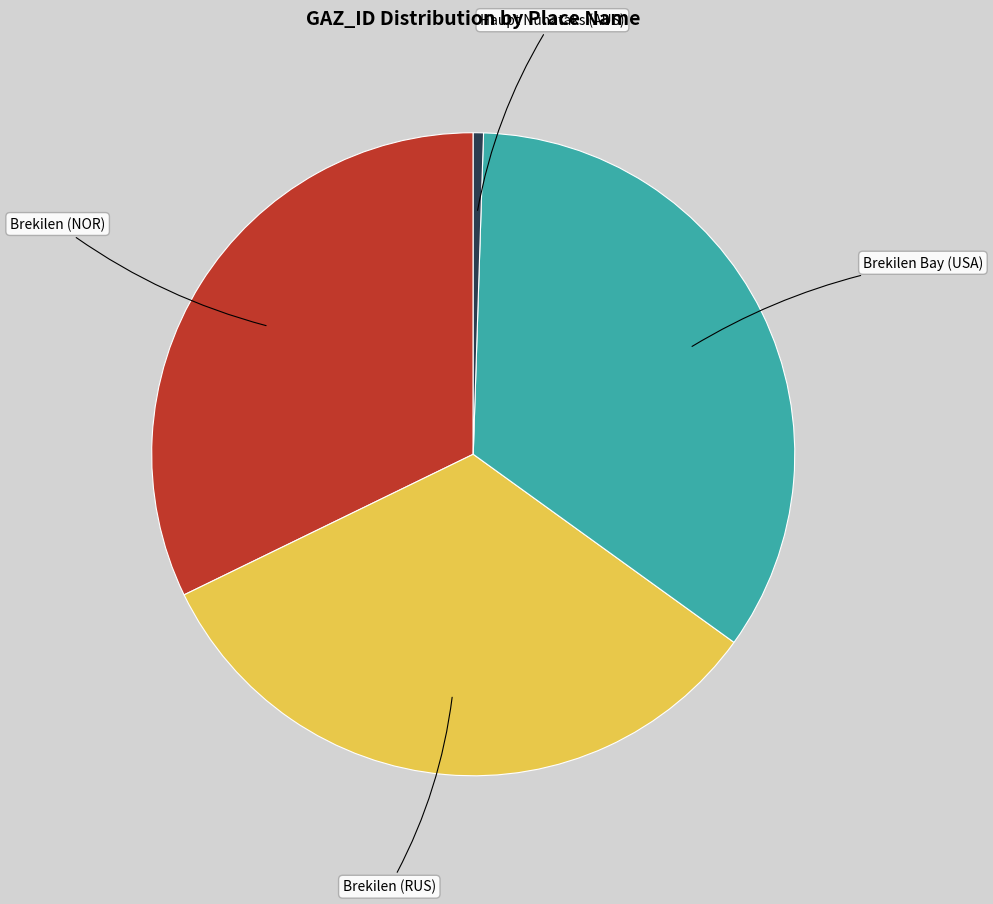

How many segments does this pie chart have?

4